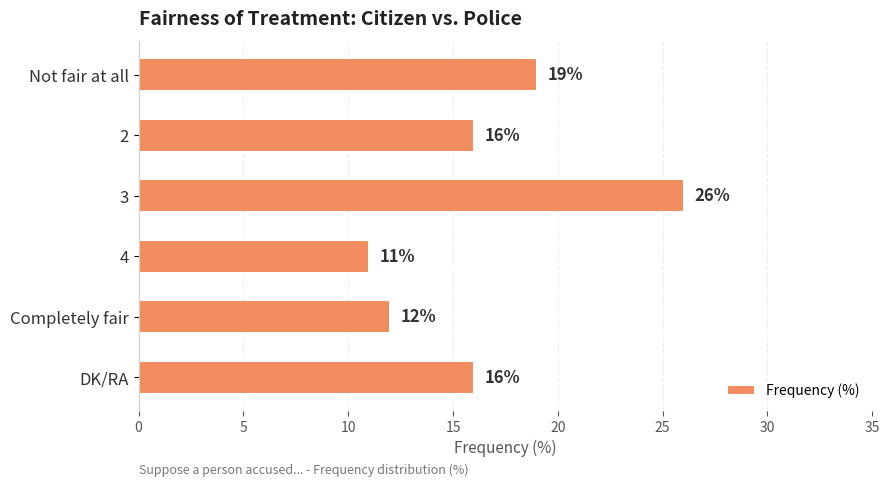

The value at Completely fair is 12. True or false?

True